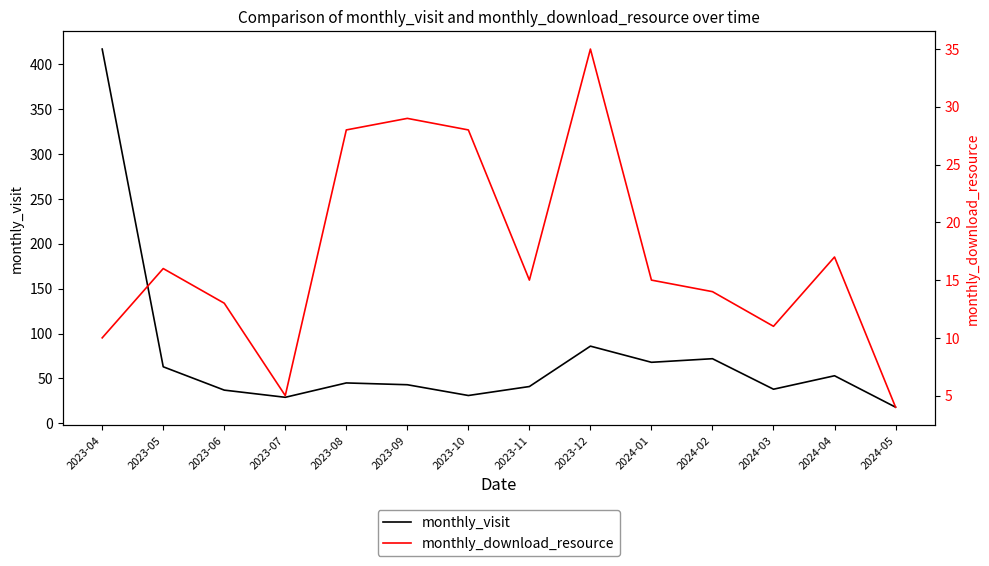

What is the minimum value for monthly_visit?

18